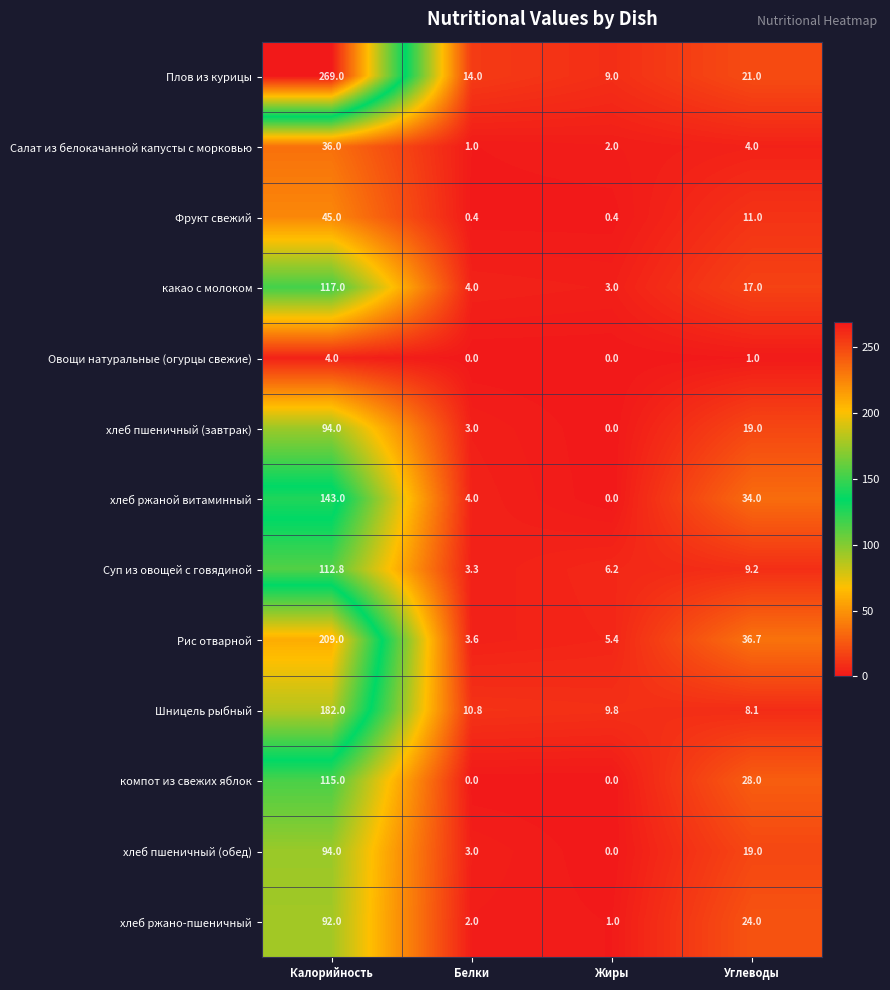

Is the value of Суп из овощей с говядиной at Жиры greater than the value of Шницель рыбный at Белки?

No